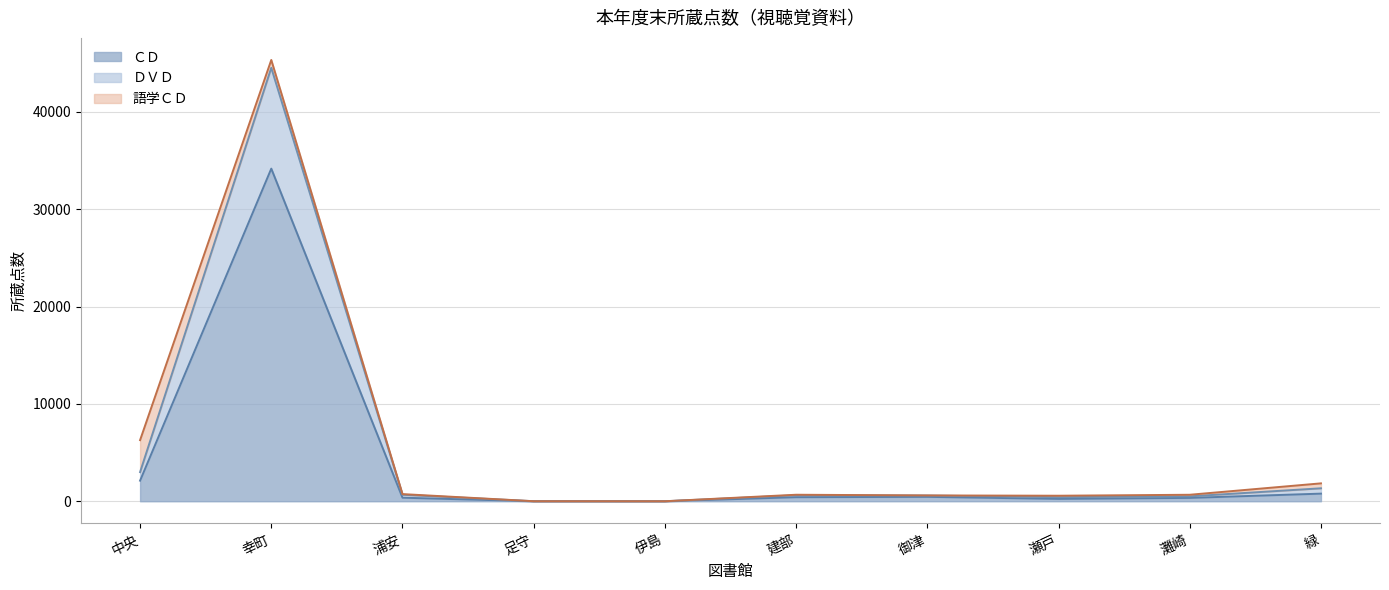

What is the difference between the maximum and minimum values in the DVD series?

44521